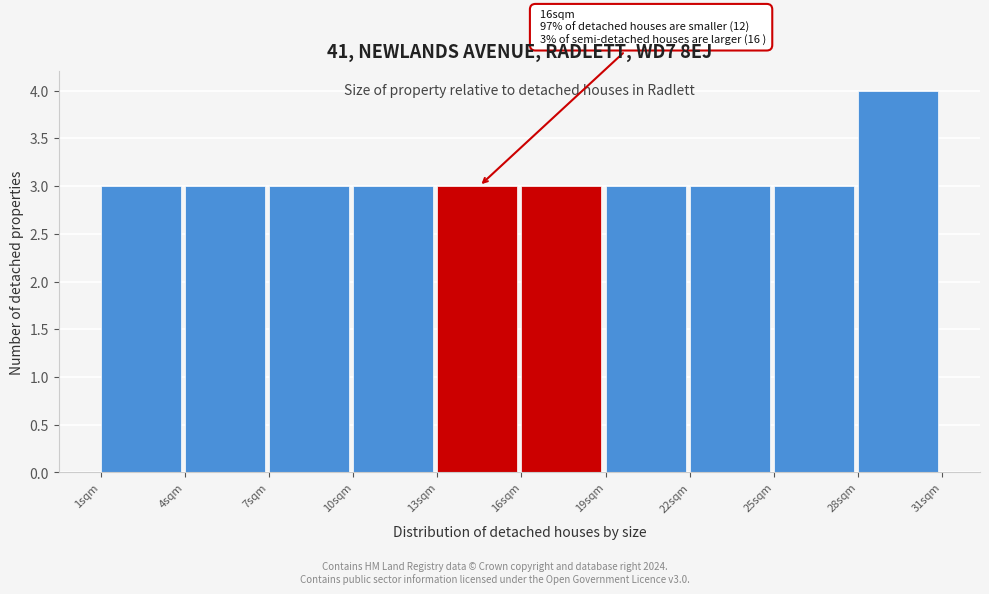

Over which range of the x-axis is the bar tallest?

28 to 31